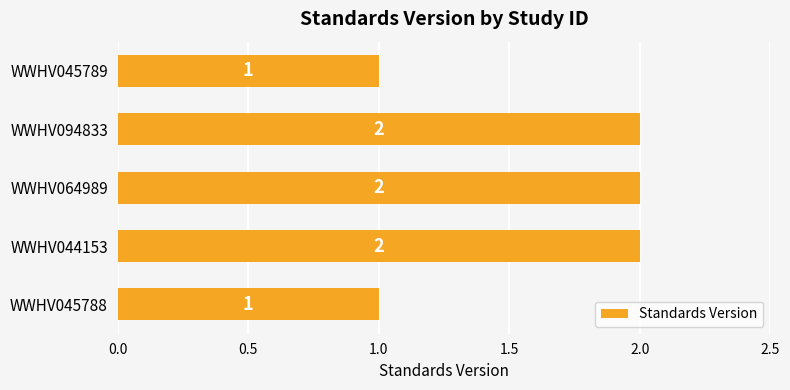

Are the bars grouped side by side (vs. stacked)?

No